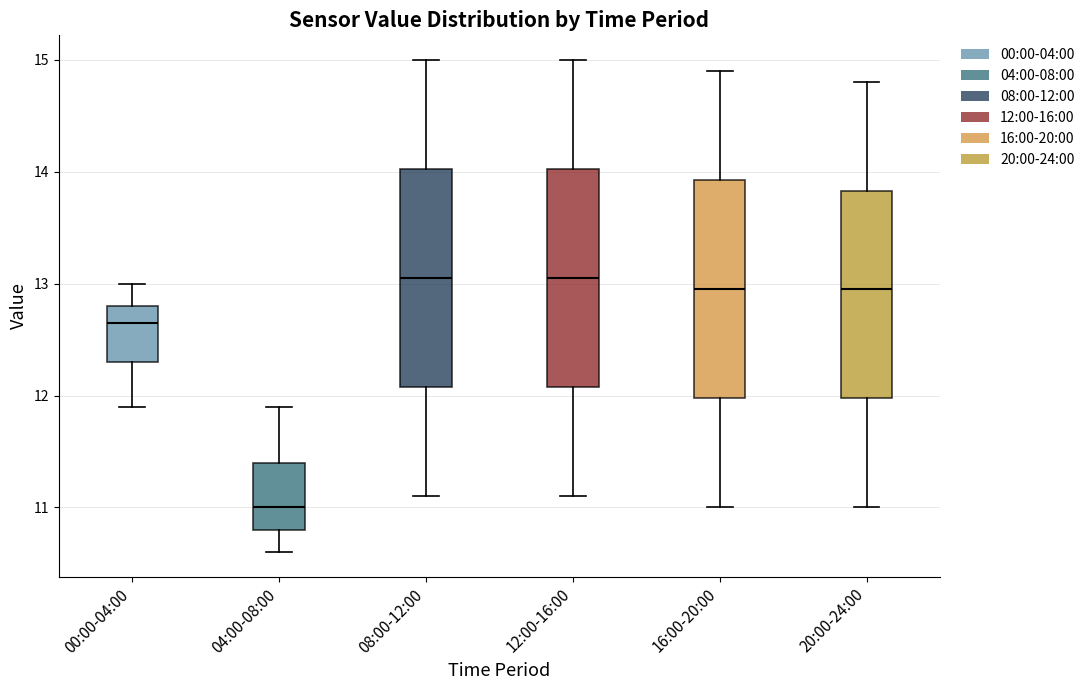

Where is the upper edge of the box for 16:00-20:00 on the y-axis? The values are not printed on the chart, so give them approximately, as read against the axis.

13.9